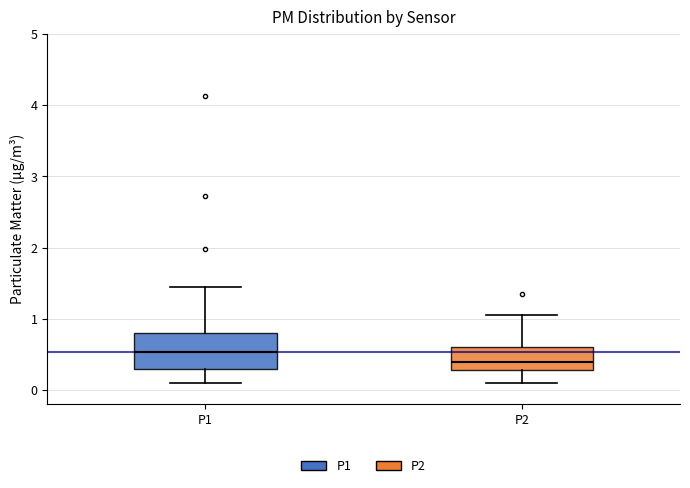

Reading left to right, read every box against the y-axis: the position of its median line, the range the box covers, and the ends of its whiskers. The values are not printed on the chart, so give them approximately, as read against the axis.

P1: median 0.5, box 0.3 to 0.8, whiskers 0.1 to 1.5
P2: median 0.4, box 0.3 to 0.6, whiskers 0.1 to 1.1